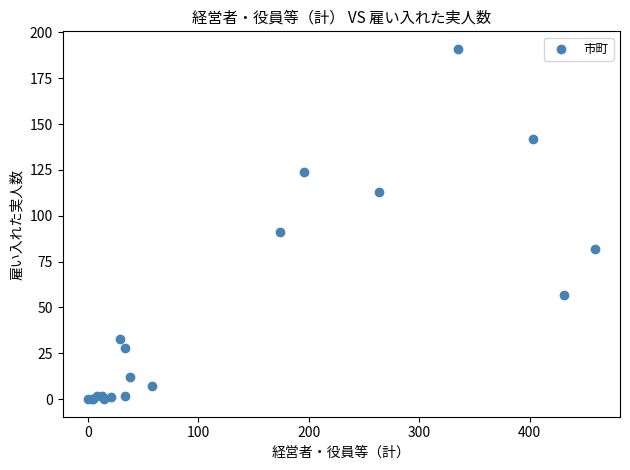

What Y value in the scatter plot is closest to 95?

91